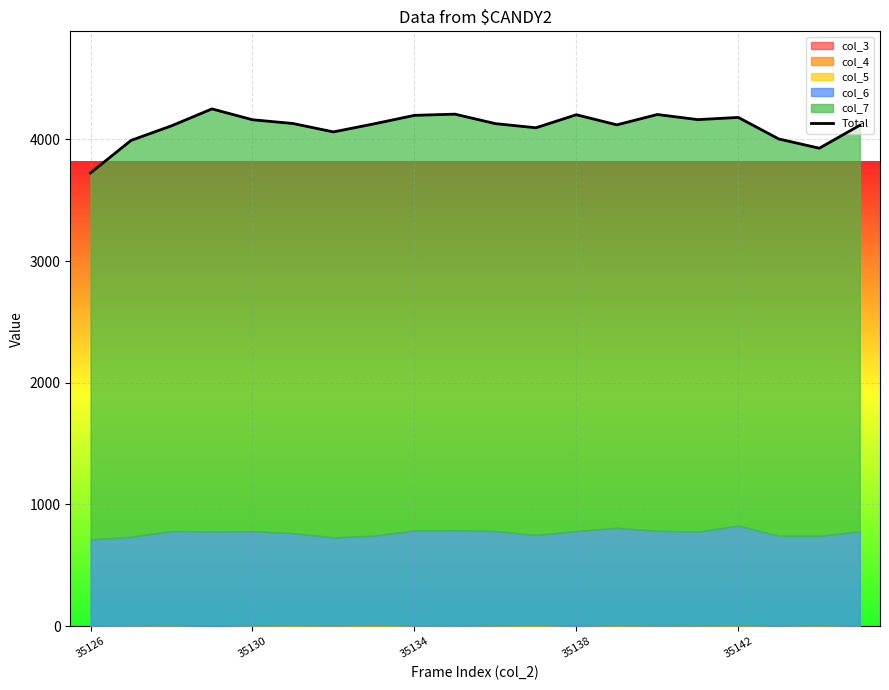

What is the value of the 10th point from the left?

4207